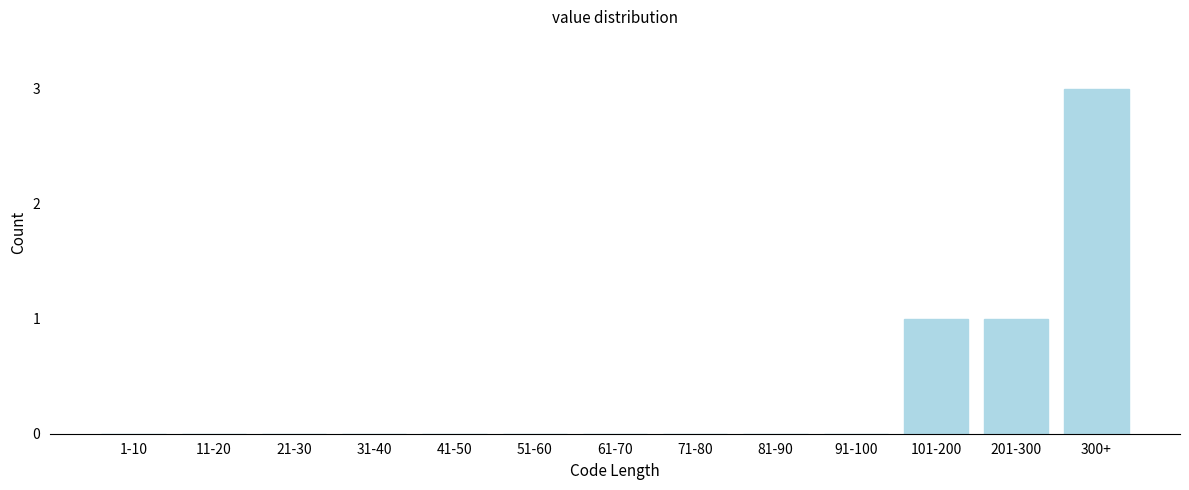

Reading left to right, list all the values displayed in this chart.

1-10=0	11-20=0	21-30=0	31-40=0	41-50=0	51-60=0	61-70=0	71-80=0	81-90=0	91-100=0	101-200=1	201-300=1	300+=3